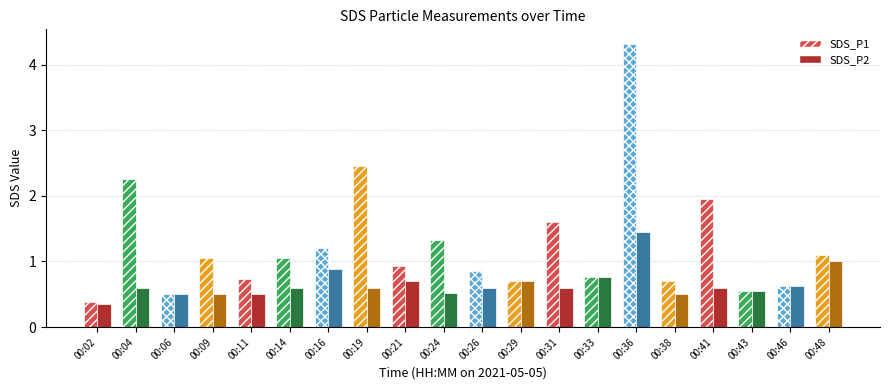

Reading left to right, transcribe all the data shown in this chart.

SDS_P1: 0.4	2.2	0.5	1.1	0.7	1.1	1.2	2.5	0.9	1.3	0.8	0.7	1.6	0.8	4.3	0.7	1.9	0.6	0.6	1.1
SDS_P2: 0.3	0.6	0.5	0.5	0.5	0.6	0.9	0.6	0.7	0.5	0.6	0.7	0.6	0.8	1.4	0.5	0.6	0.6	0.6	1.0